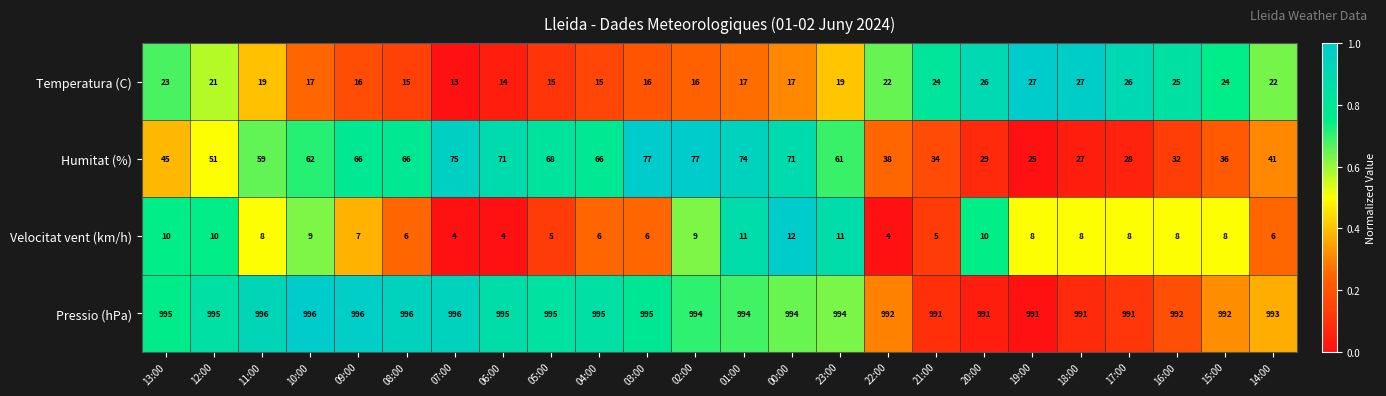

What is the average value of the Pressio (hPa) series?

994